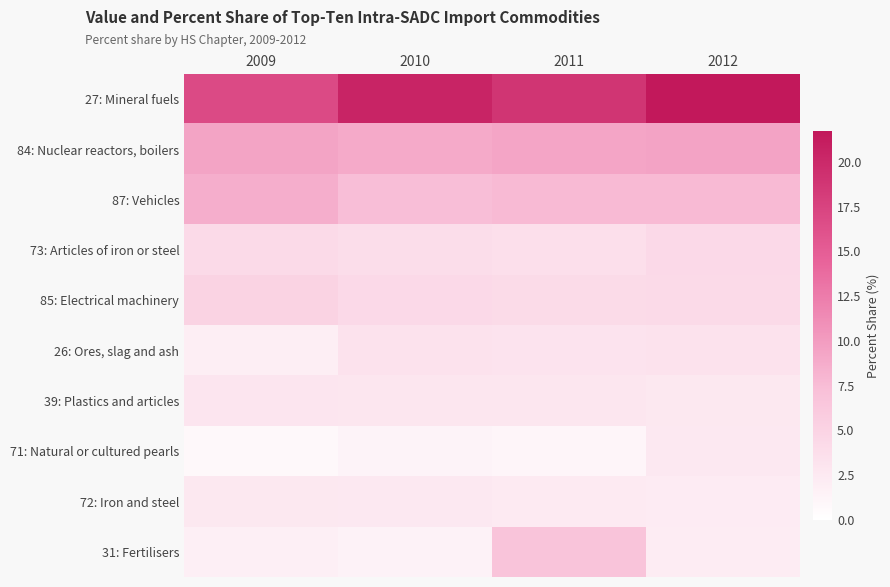

How many series are shown in this chart?

10